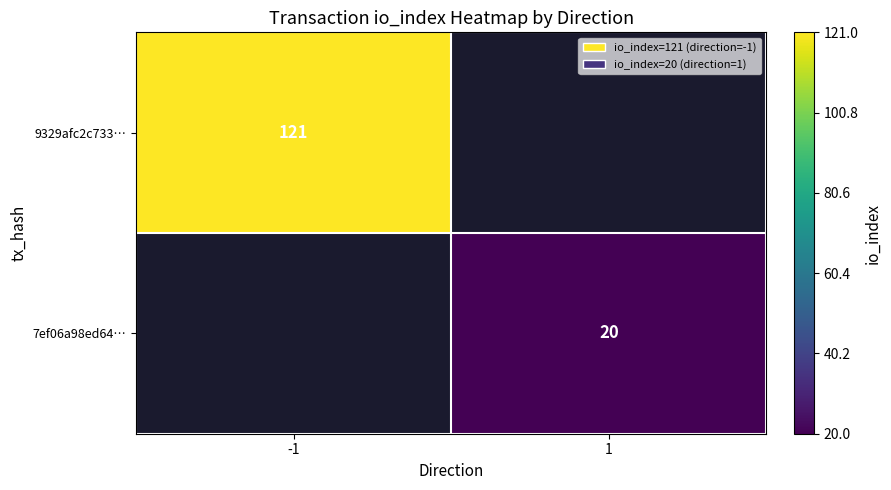

The 9329afc2c733… series shows 121 at -1. True or false?

True